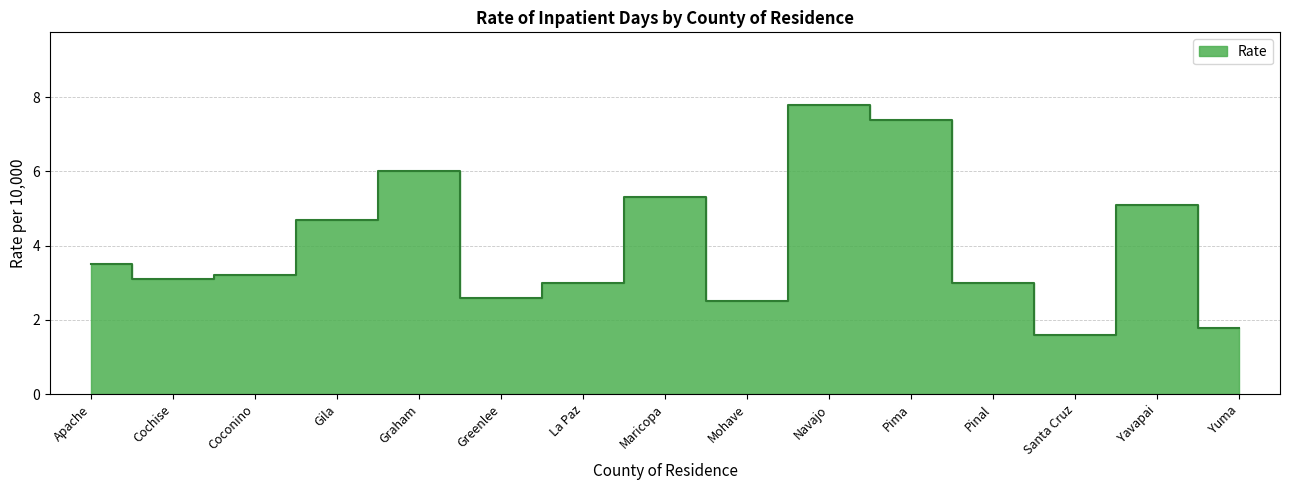

What is the difference between the second highest and minimum values?

5.8